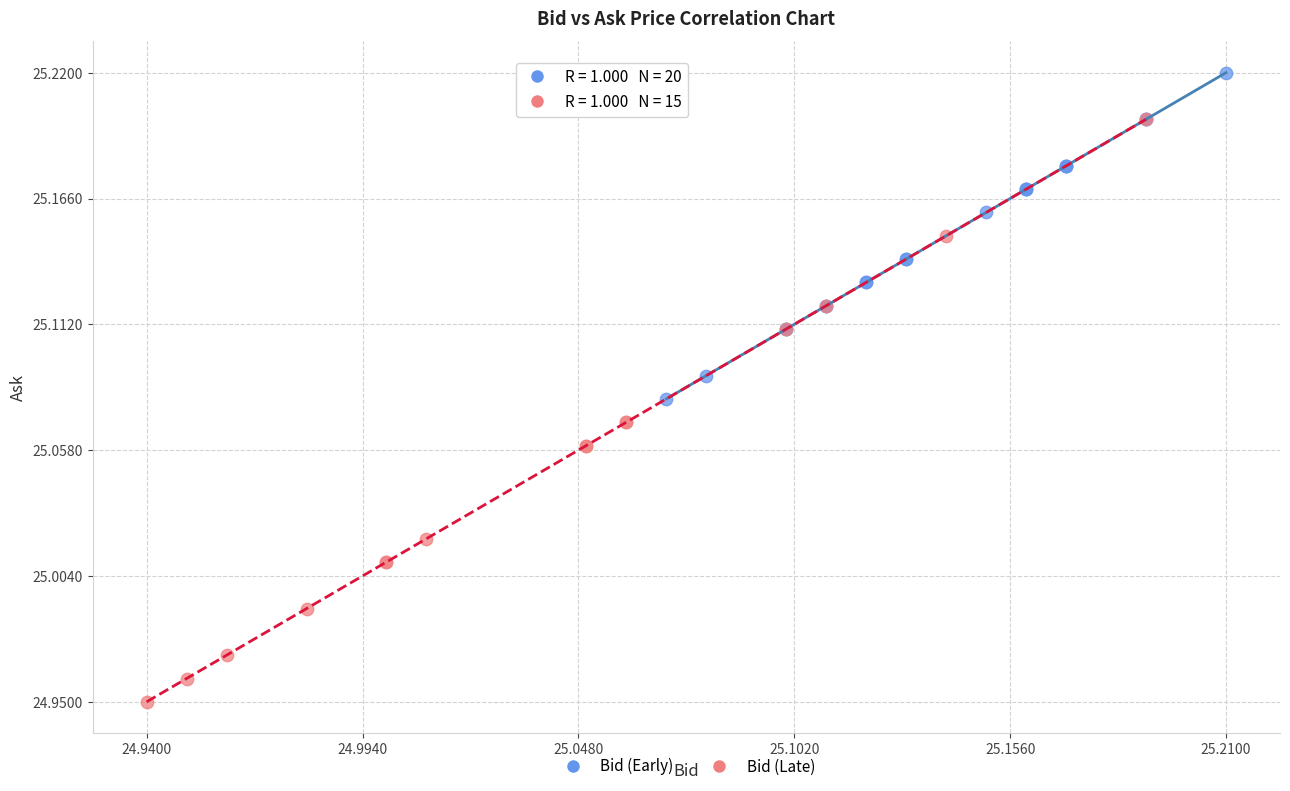

Which series has the widest spread of Y values?

Bid (Late)